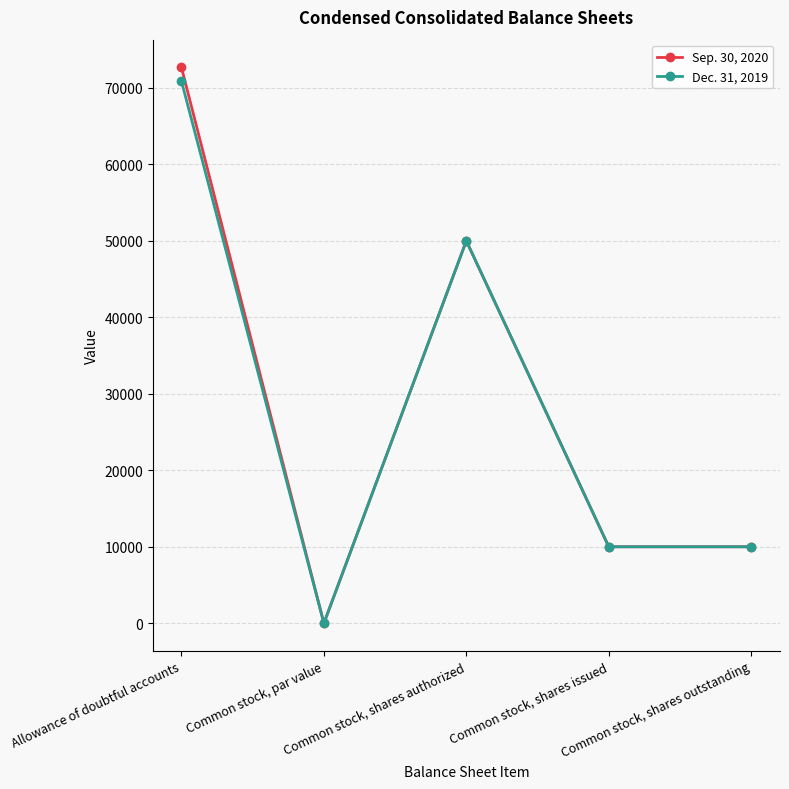

Is this an area chart (filled region under the line)?

No